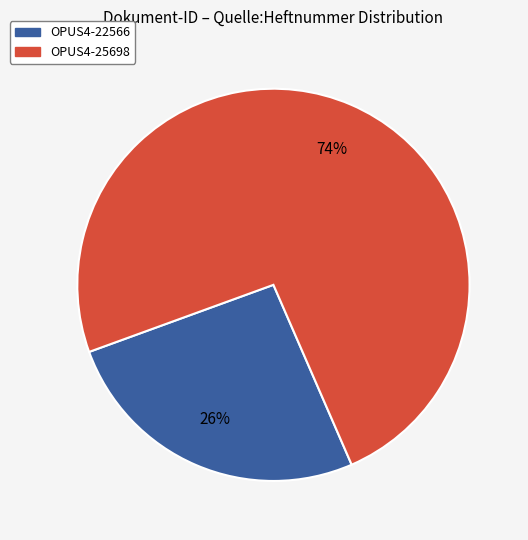

How many segments does this pie chart have?

2